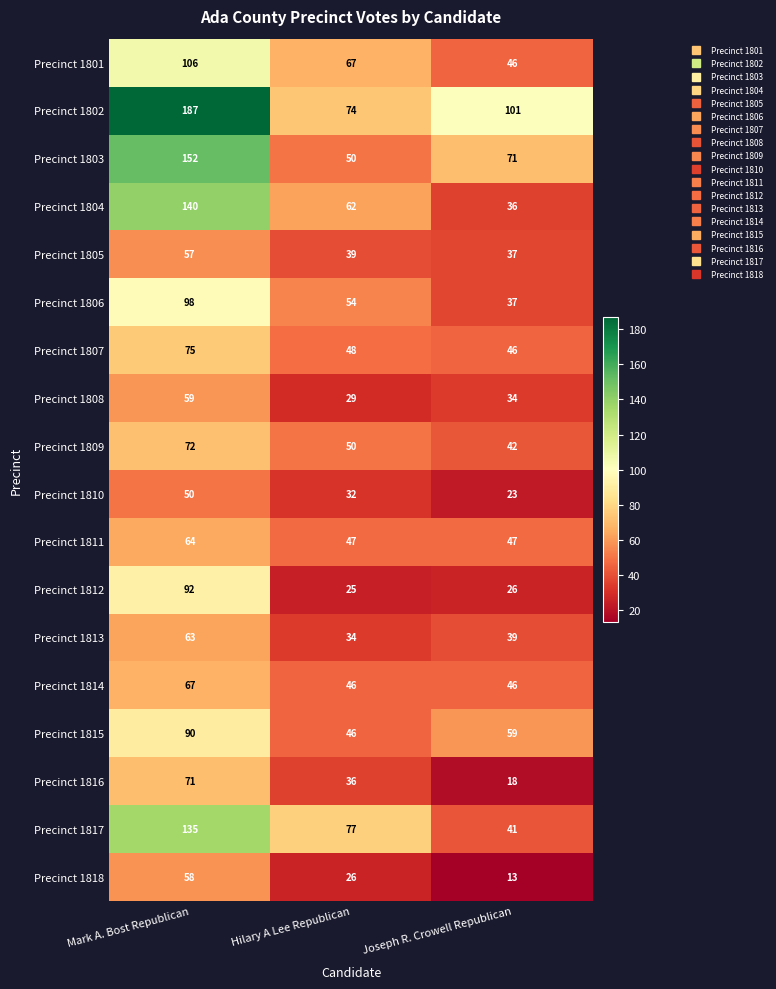

Which series has the widest spread of values?

Precinct 1802